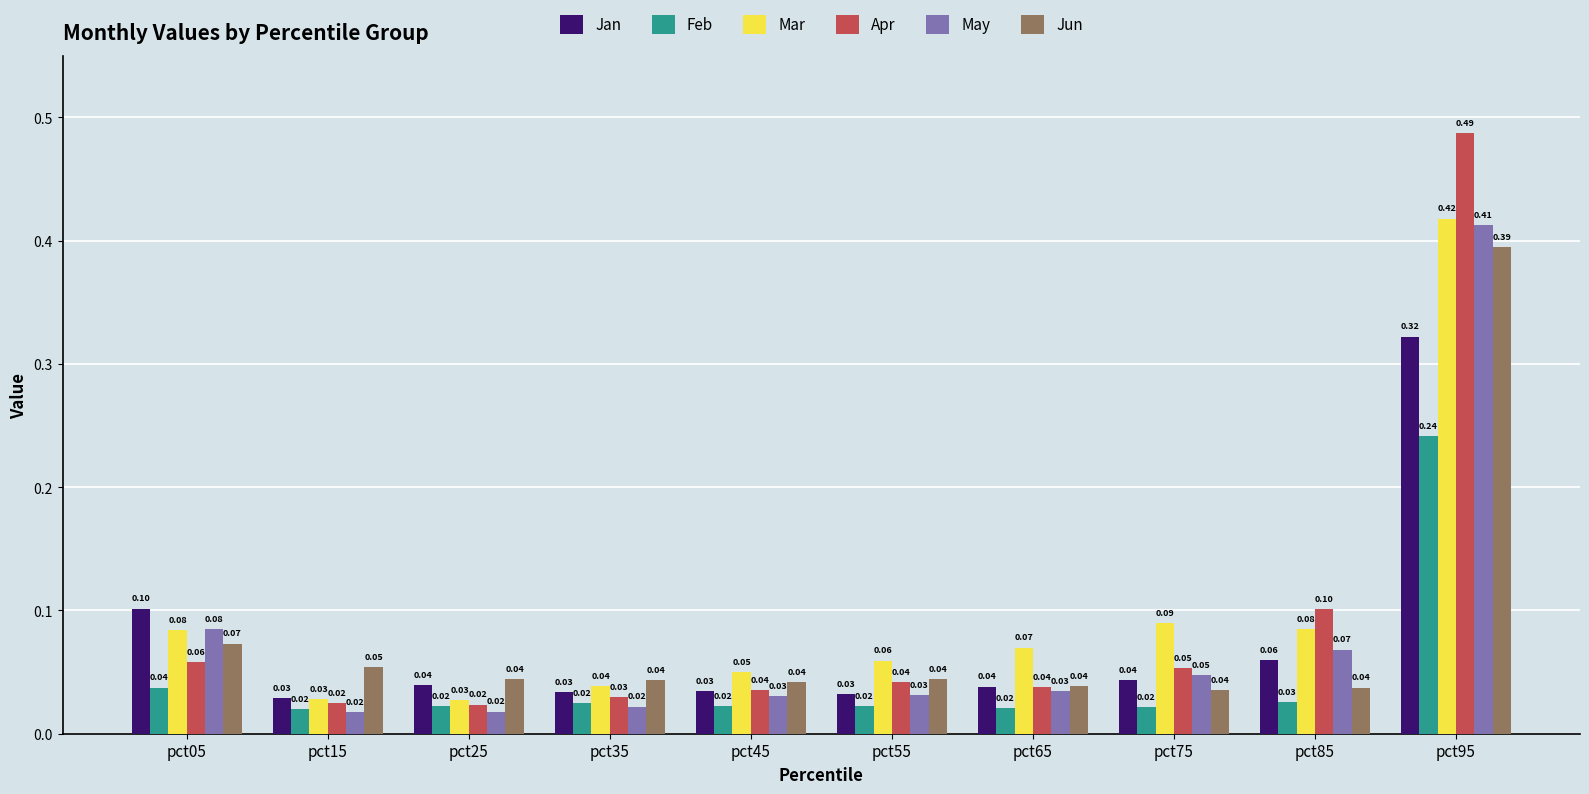

Between pct75 and pct95, which series saw the biggest shift?

Apr